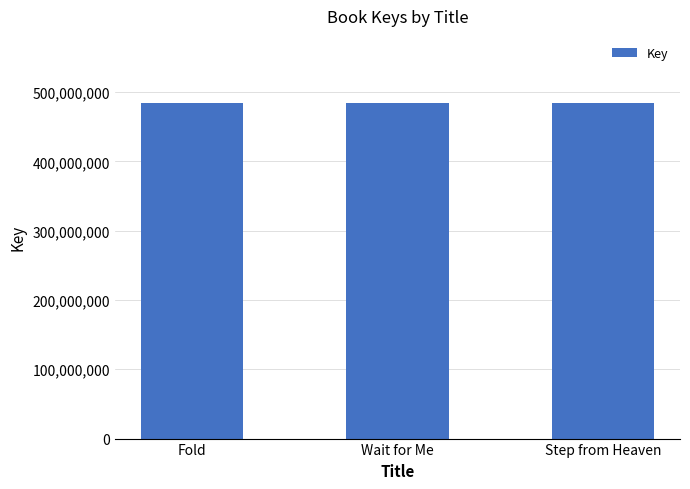

What is the label of the 1st bar from the right?

Step from Heaven